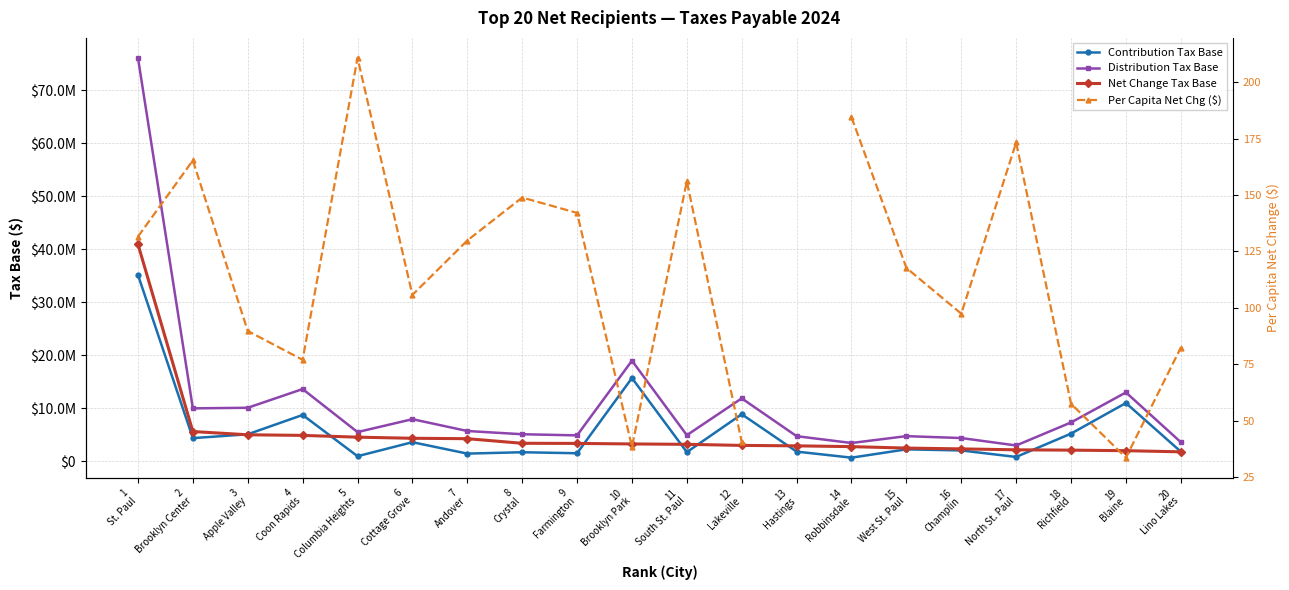

Where does the Per Capita Net Chg ($) series first go above 129?

1
St. Paul